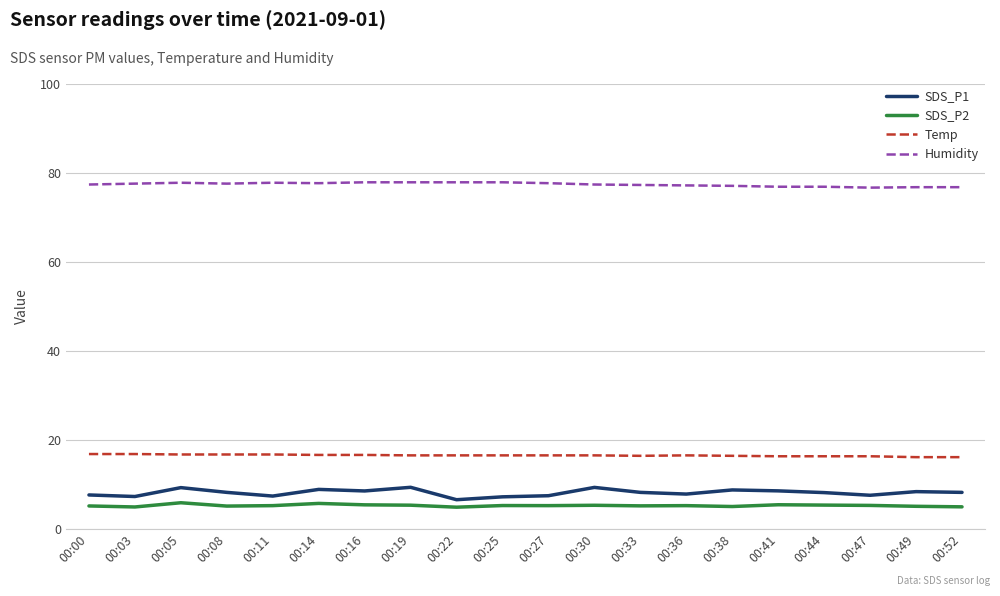

The Temp series shows 16.5 at 00:30. True or false?

True